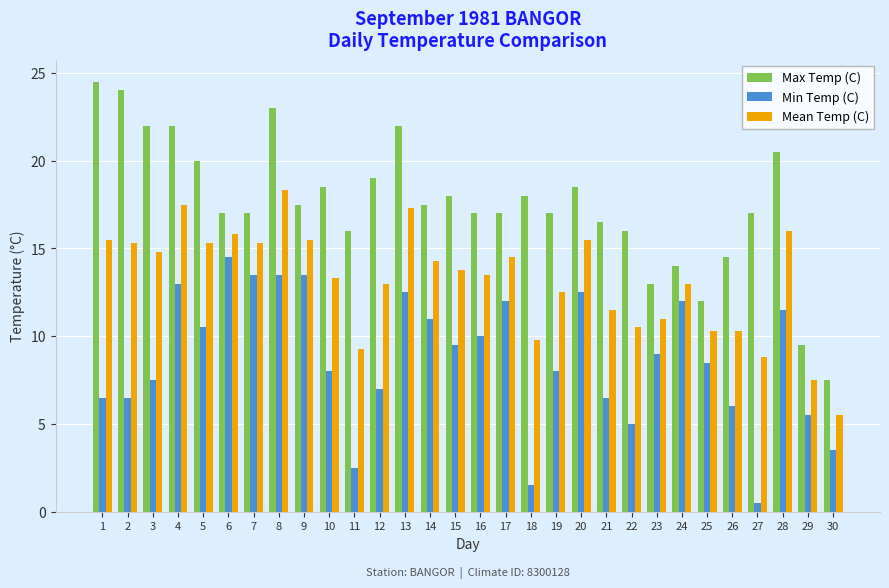

At which category is the sum across all series the highest?

8